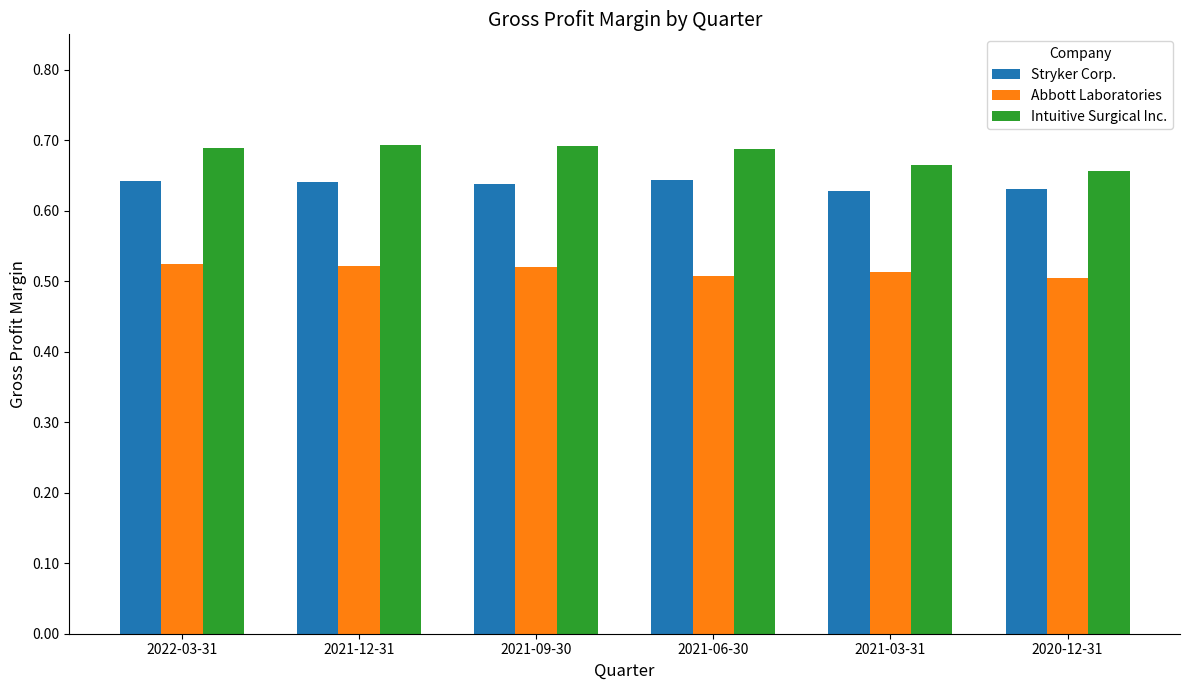

How many Intuitive Surgical Inc. values are between 0 and 1?

6